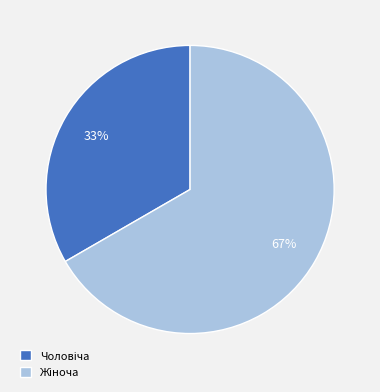

Is there a majority slice in this chart?

Yes